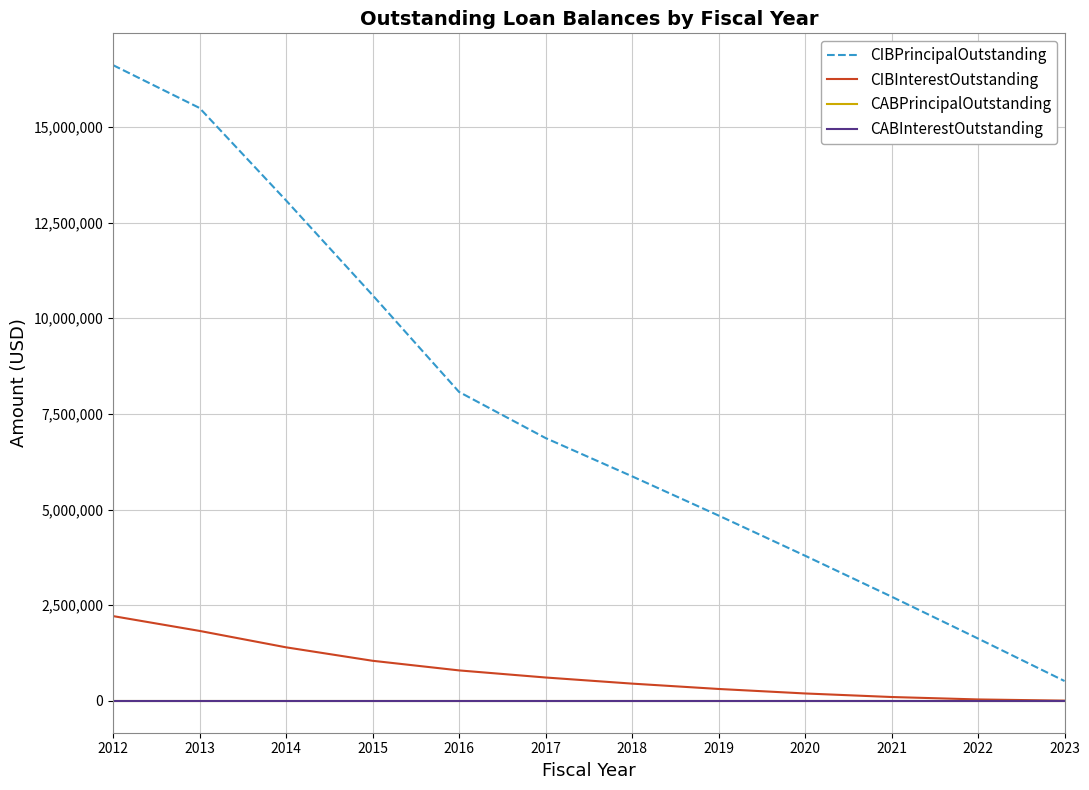

Does the chart have visible grid lines?

Yes